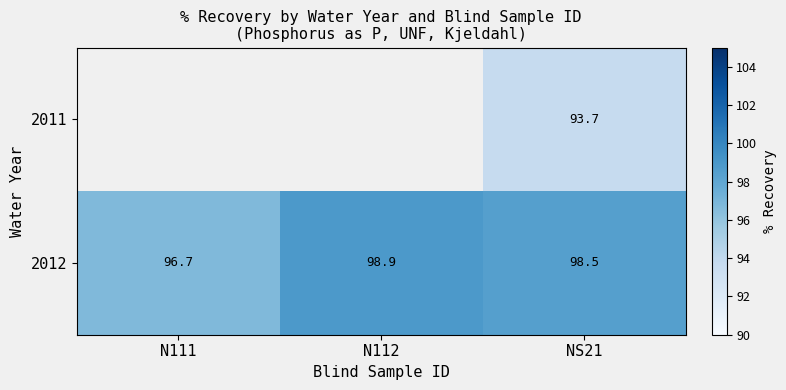

What is the lowest value of the 2012 series?

96.7